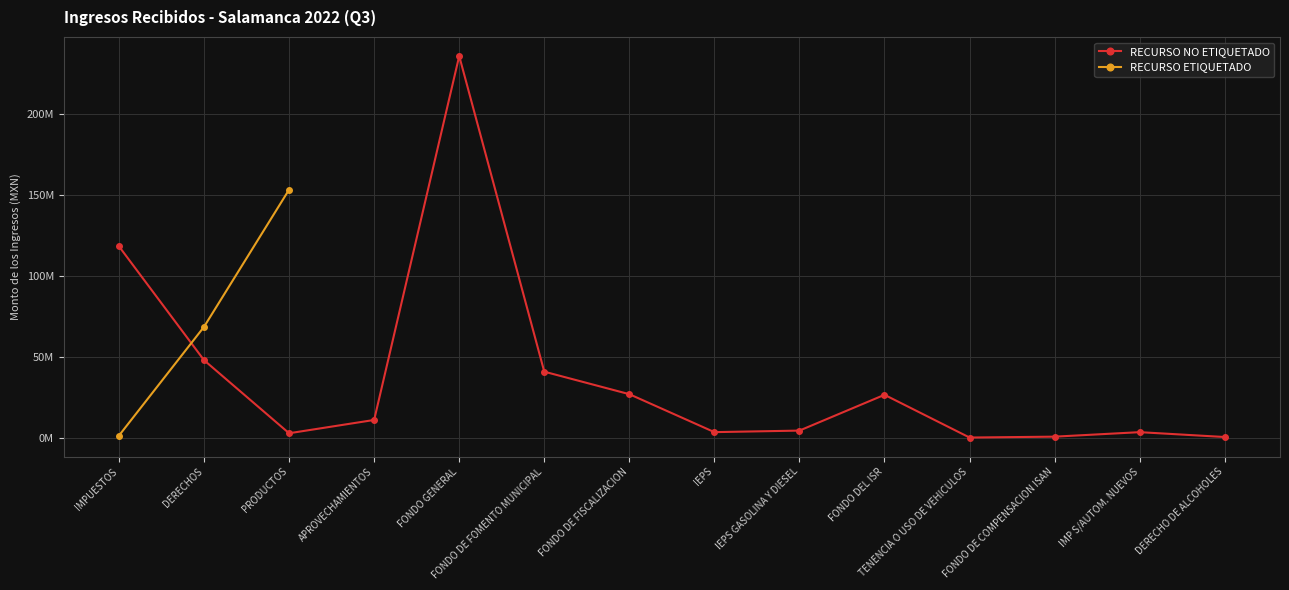

The value of RECURSO NO ETIQUETADO at FONDO DE FOMENTO MUNICIPAL is 40689524.4. True or false?

True